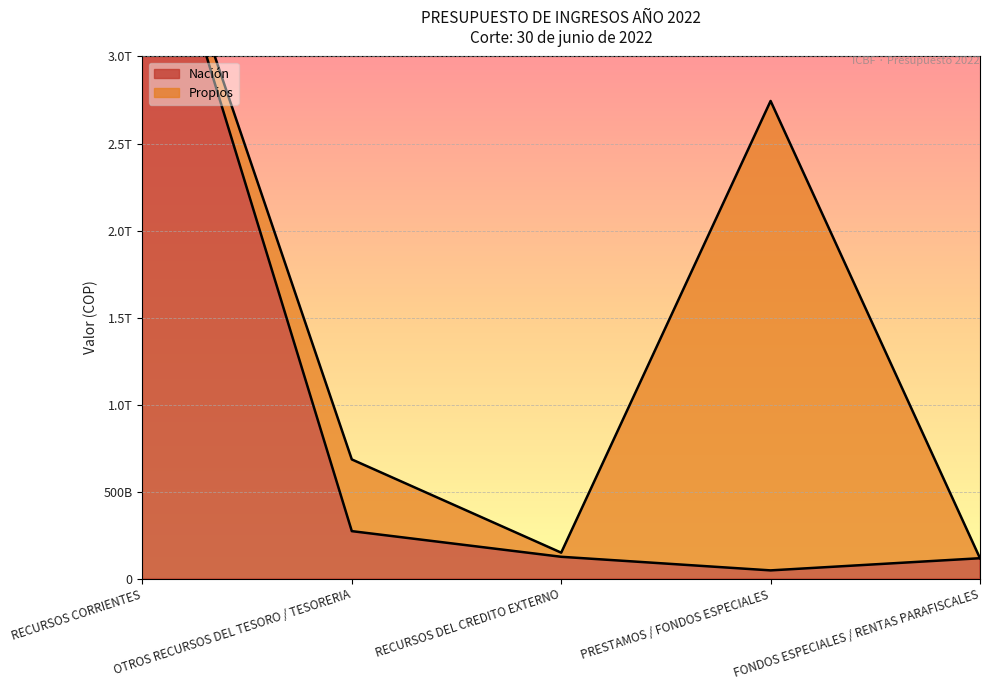

The chart shows a value of 4204341540184 at RECURSOS CORRIENTES. True or false?

True